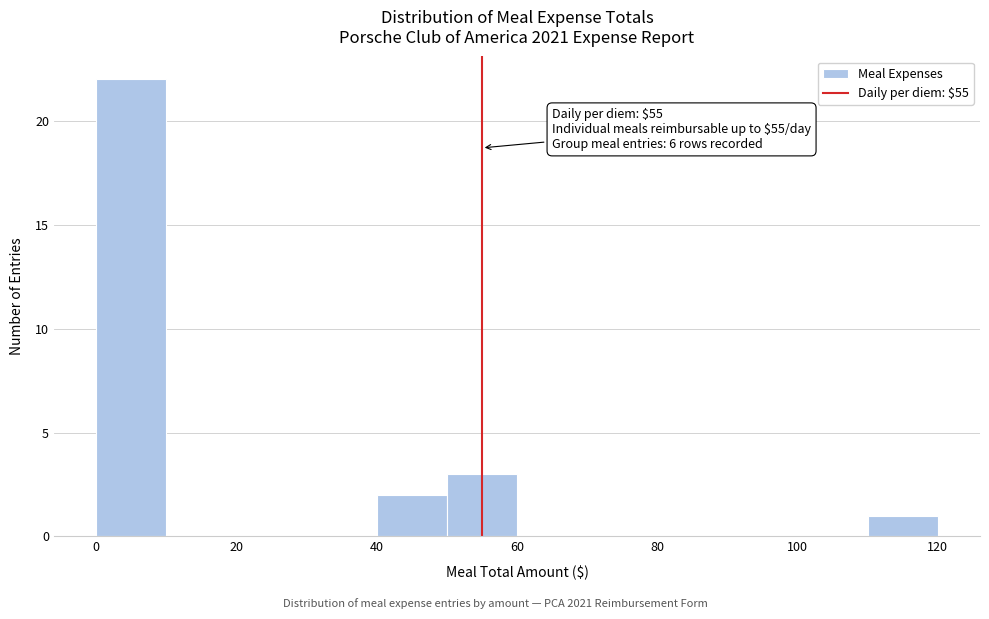

Over which range of the x-axis is the bar tallest?

0 to 10